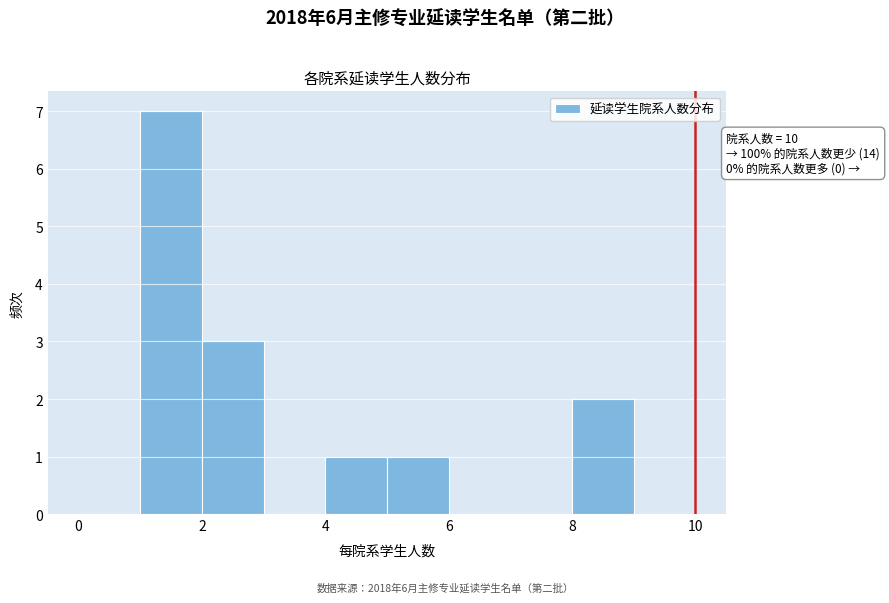

Over which range of the x-axis is the bar tallest?

1 to 2